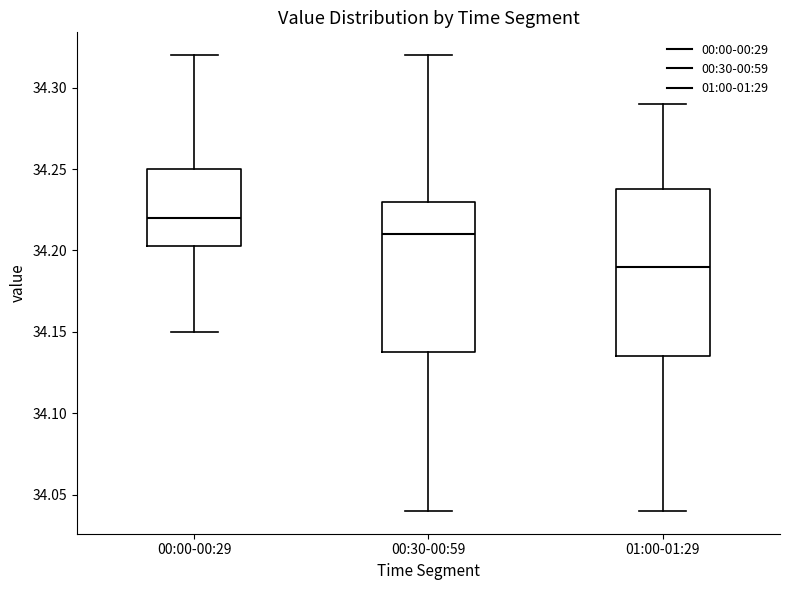

Which box has the highest median line?

00:00-00:29